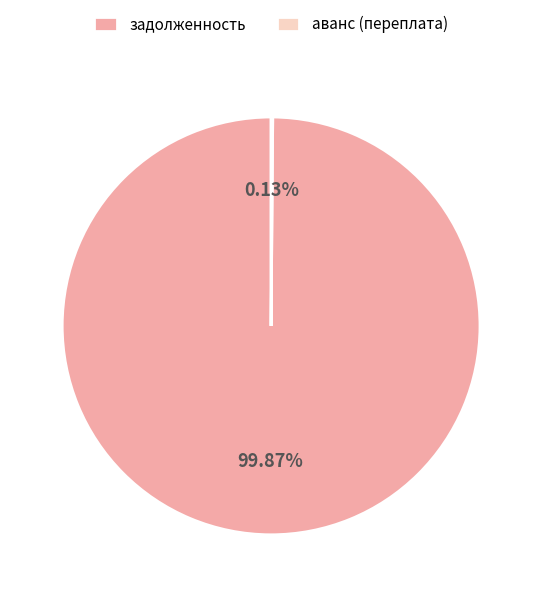

Does any single category account for the majority?

Yes